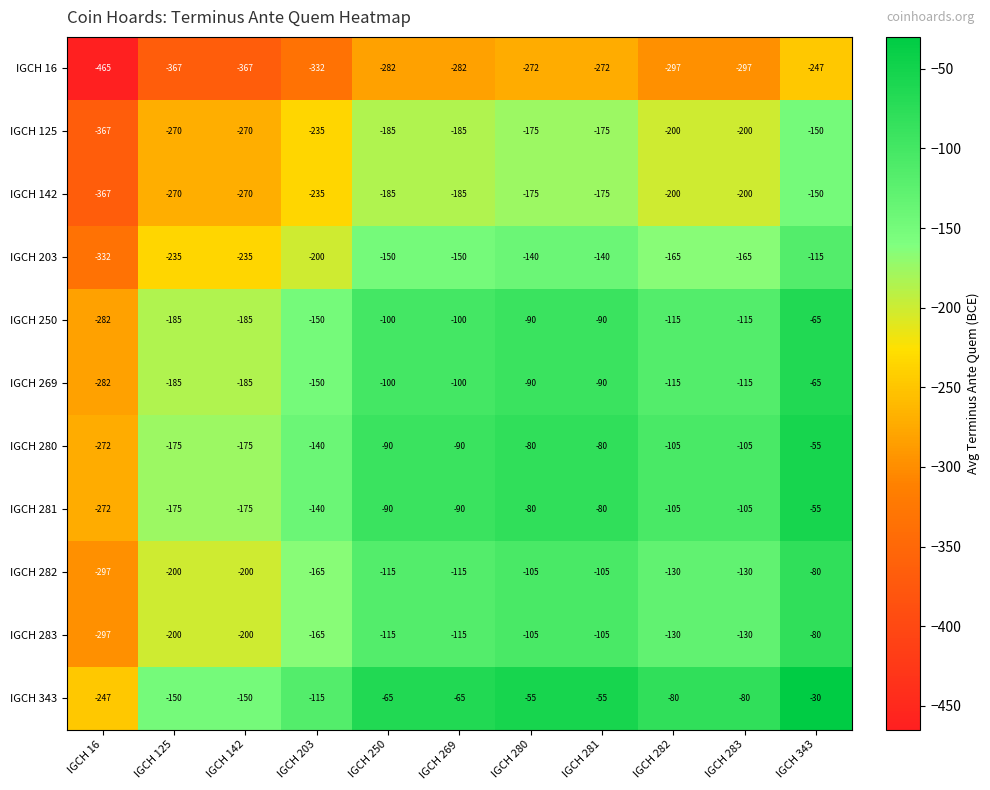

What is the difference between the maximum and minimum values in the IGCH 282 series?

217